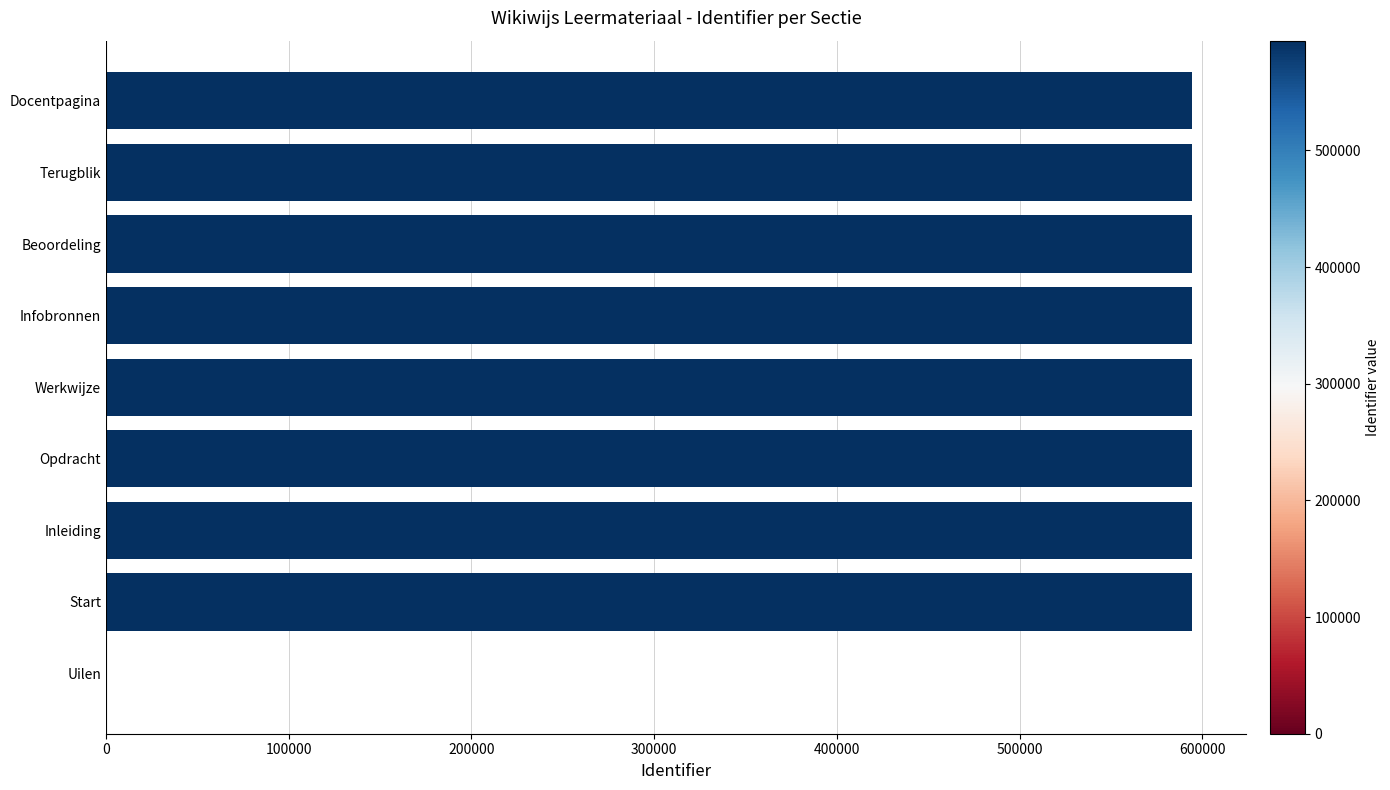

Between Uilen and Beoordeling, which is larger?

Beoordeling